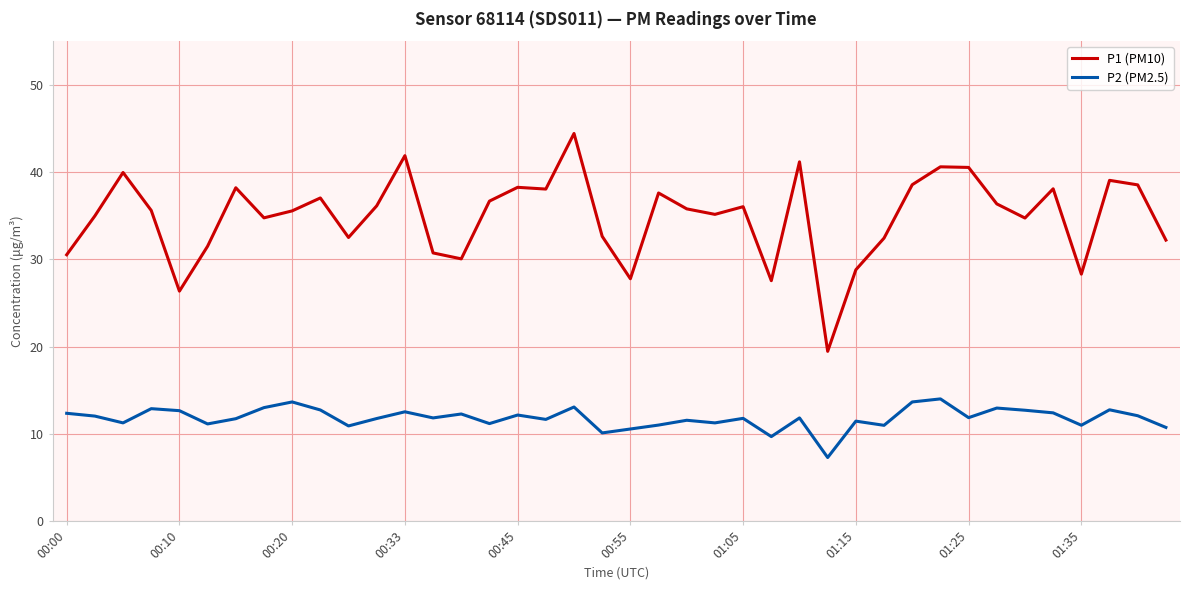

Which series has the largest total across all categories?

P1 (PM10)